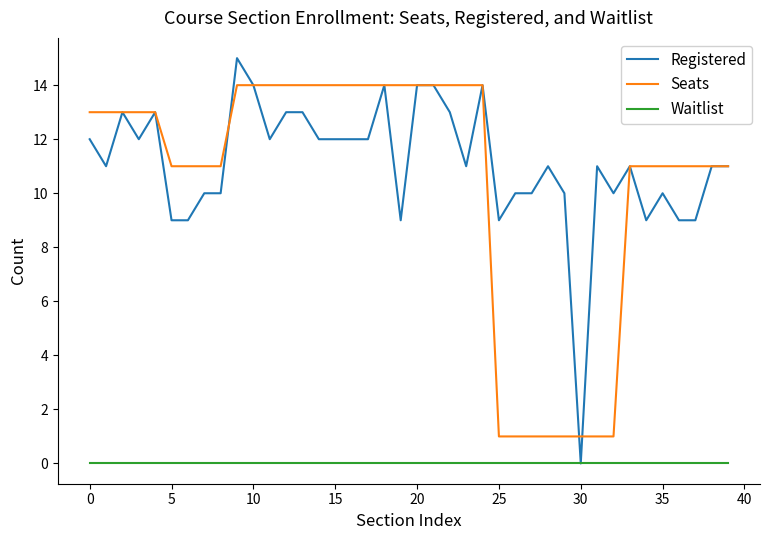

True or false: Waitlist and Seats cross at least once.

False